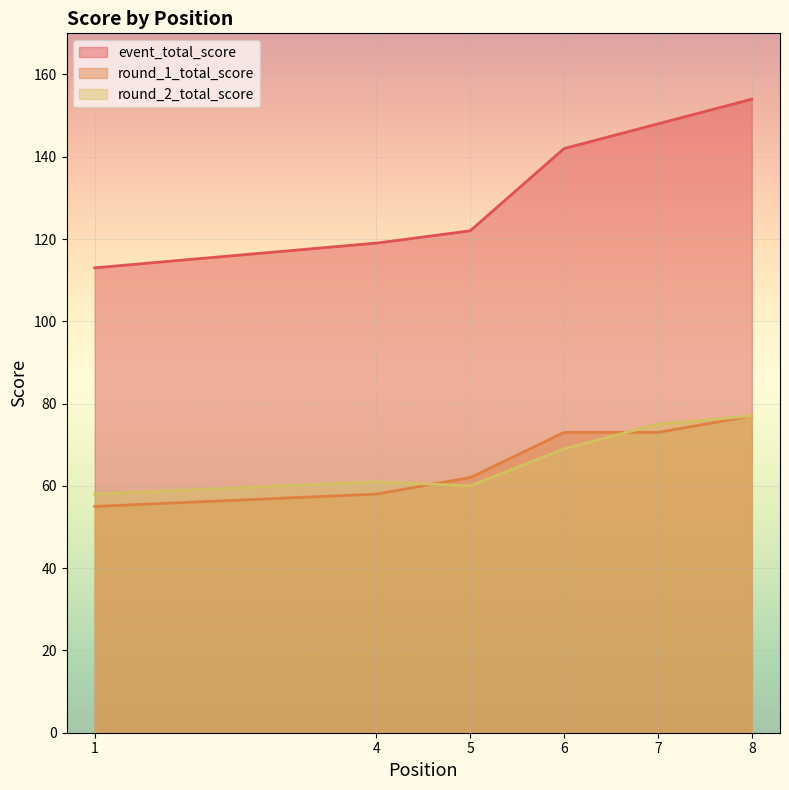

Which series has the largest range (max minus min)?

event_total_score